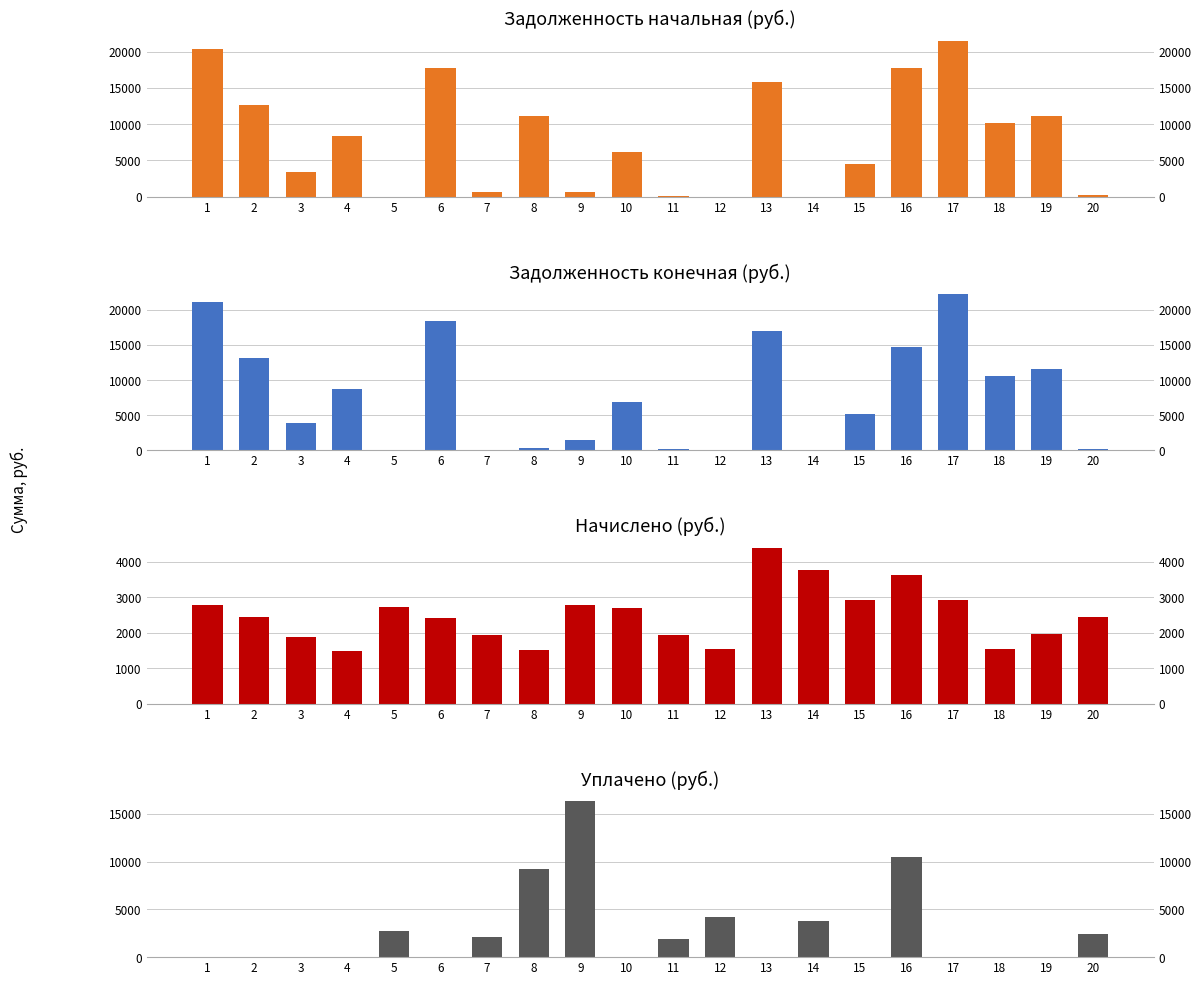

How many bars are there in each group?

4